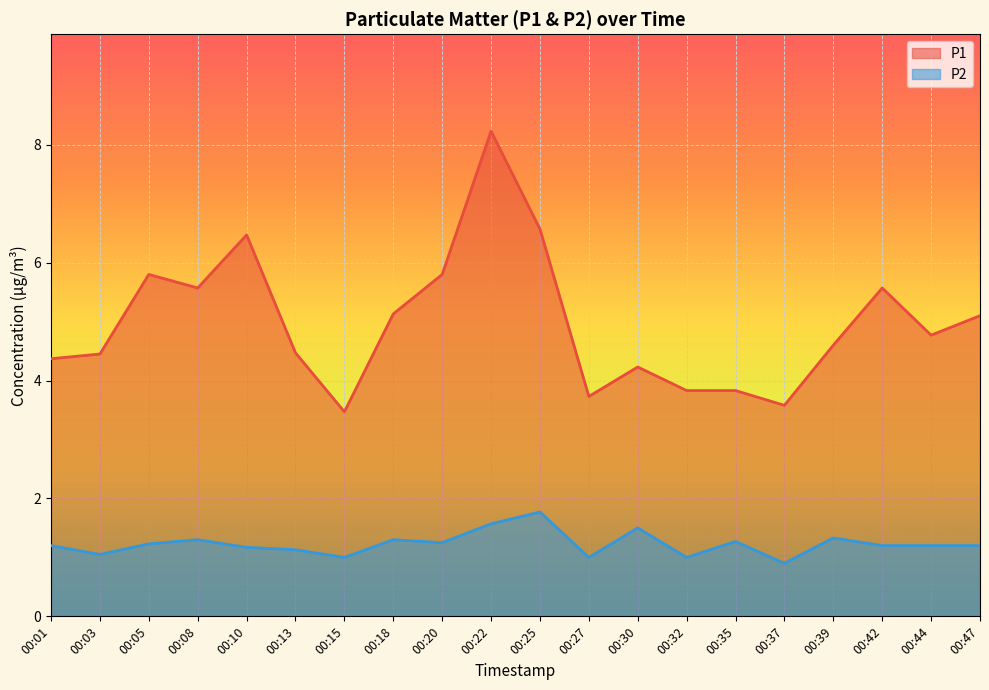

List the series in order of their overall mean, highest first.

P1, P2